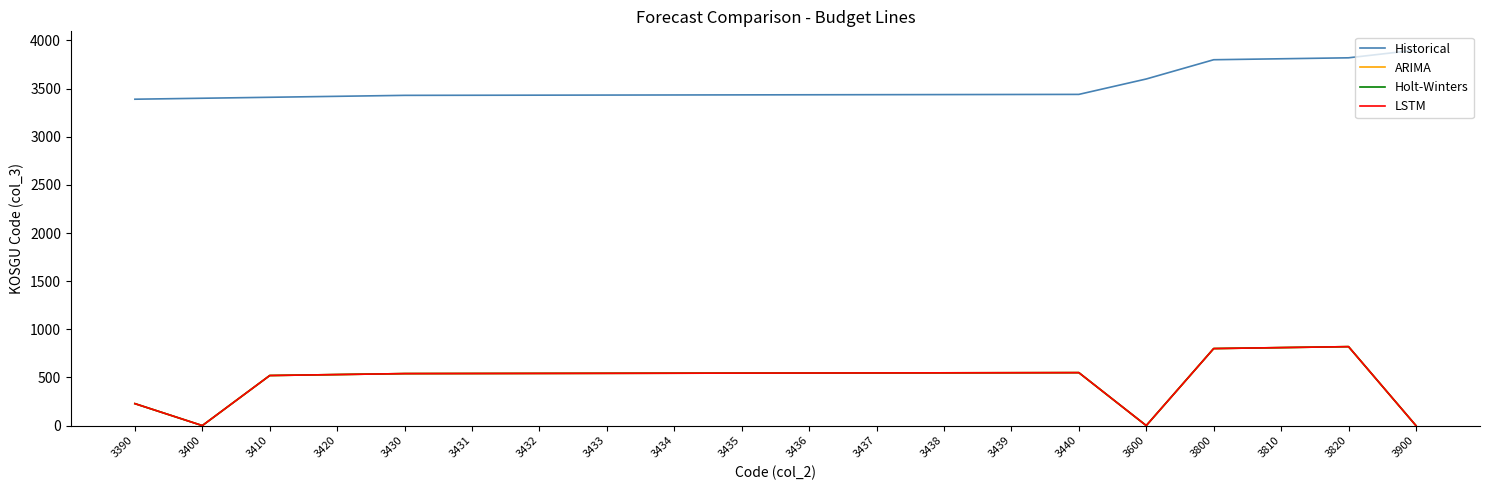

Reading left to right, list all the values displayed in this chart.

Historical: 3390=3390	3400=3400	3410=3410	3420=3420	3430=3430	3431=3431	3432=3432	3433=3433	3434=3434	3435=3435	3436=3436	3437=3437	3438=3438	3439=3439	3440=3440	3600=3600	3800=3800	3810=3810	3820=3820	3900=3900
ARIMA: 3390=228	3400=0	3410=520	3420=530	3430=540	3431=541	3432=542	3433=543	3434=544	3435=545	3436=546	3437=547	3438=548	3439=549	3440=550	3600=0	3800=800	3810=810	3820=820	3900=0
Holt-Winters: 3390=228	3400=0	3410=520	3420=530	3430=540	3431=541	3432=542	3433=543	3434=544	3435=545	3436=546	3437=547	3438=548	3439=549	3440=550	3600=0	3800=800	3810=810	3820=820	3900=0
LSTM: 3390=228	3400=0	3410=520	3420=530	3430=540	3431=541	3432=542	3433=543	3434=544	3435=545	3436=546	3437=547	3438=548	3439=549	3440=550	3600=0	3800=800	3810=810	3820=820	3900=0